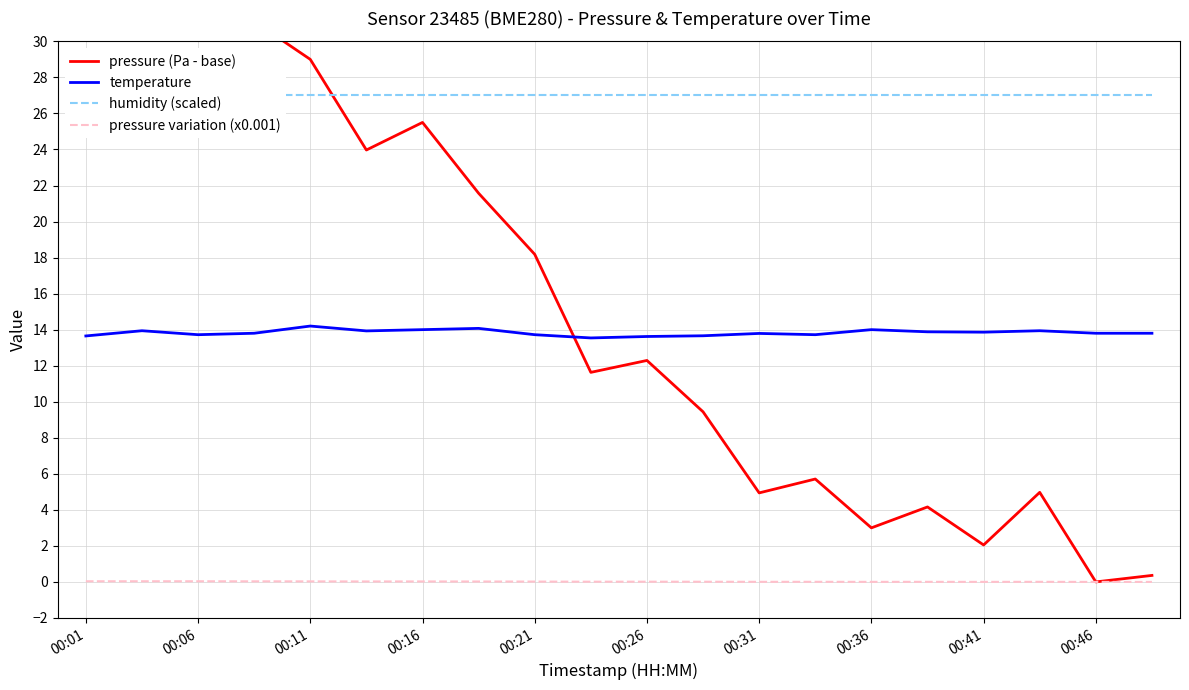

The value of temperature at 00:36 is 24.3. True or false?

False